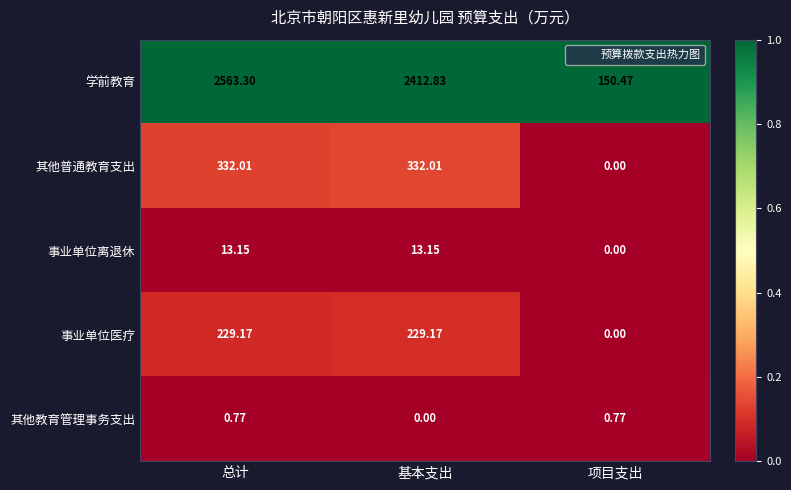

At which category does the chart reach its peak across all series?

总计